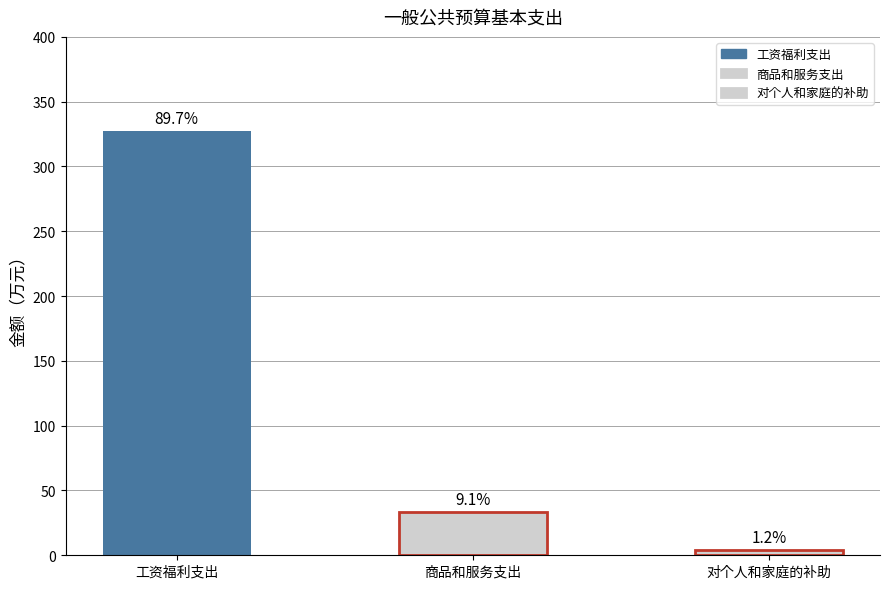

What is the value of the 2nd bar from the left?

33.3